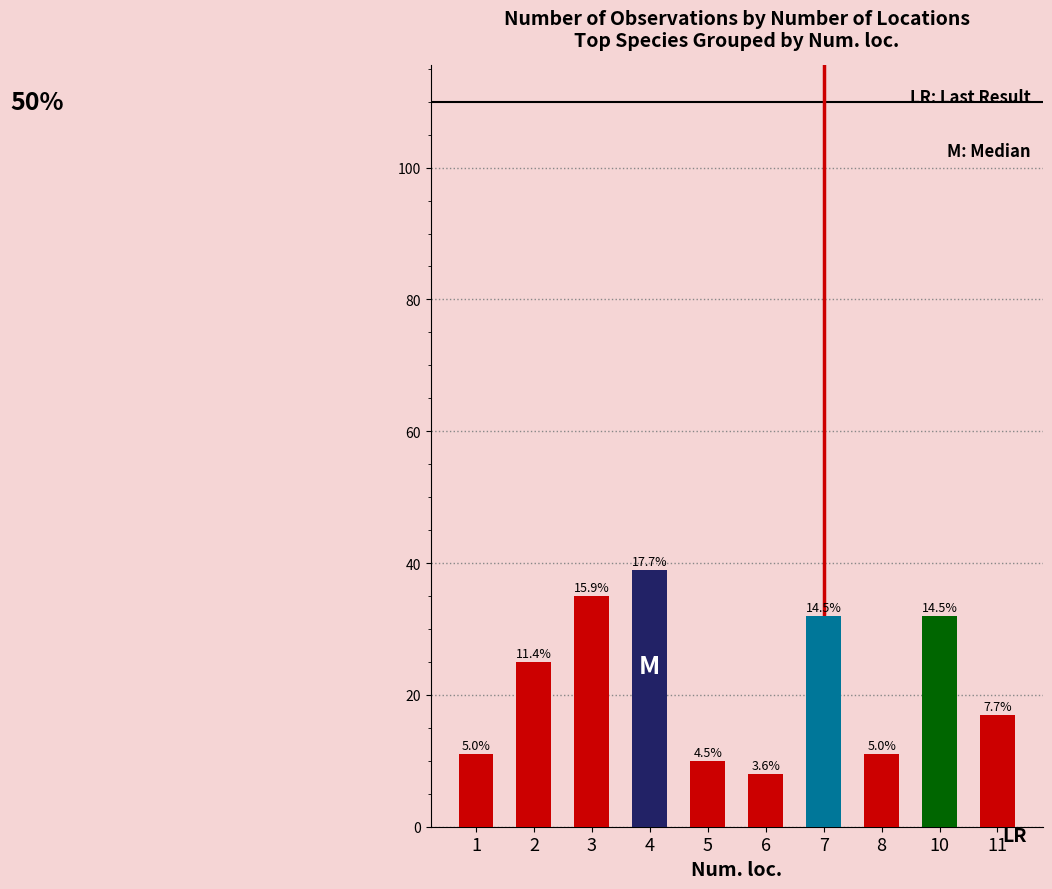

Where does the data first go above 25?

3